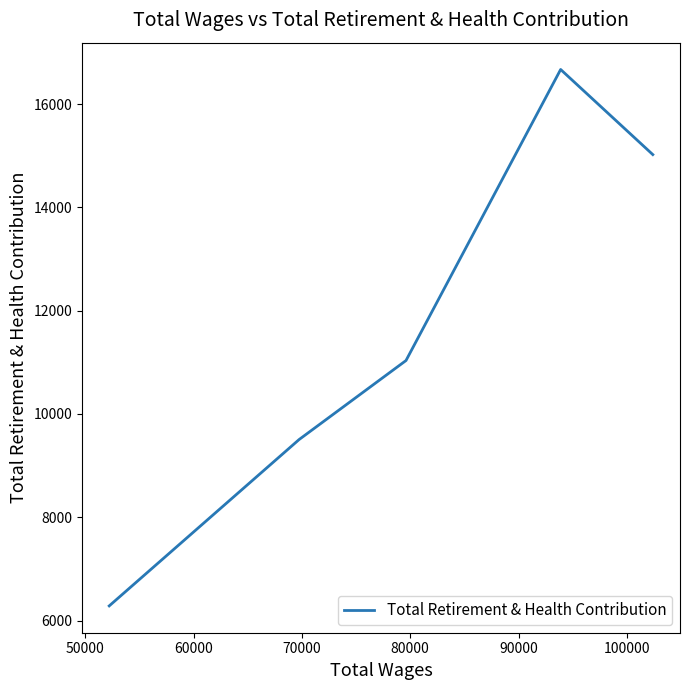

The value at 70000 is 9505. True or false?

True